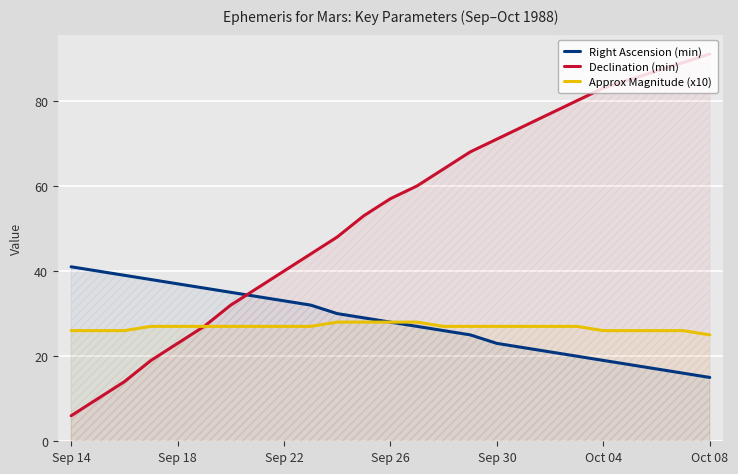

What is the average value of the Right Ascension (min) series?

28